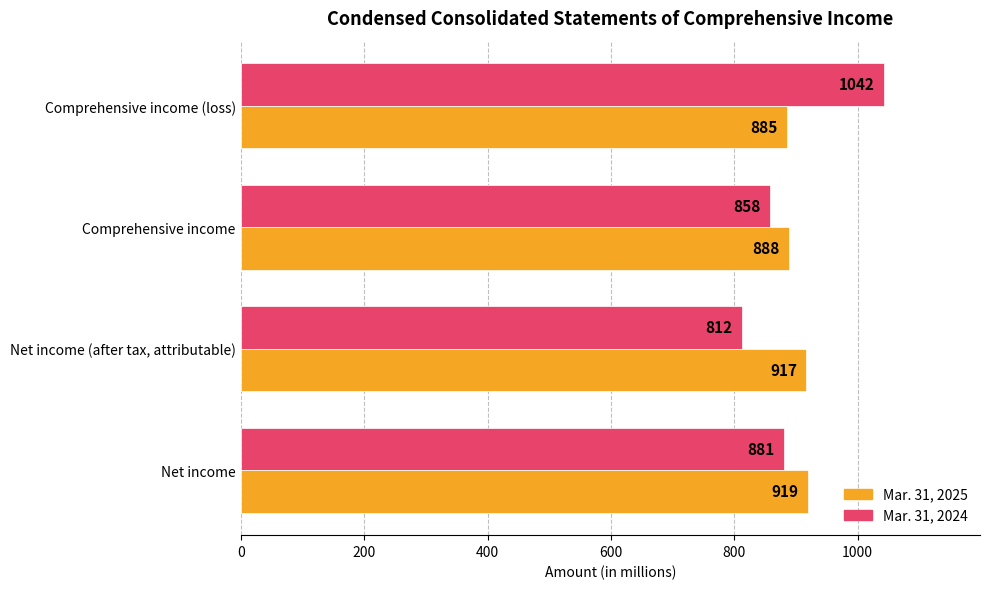

Is it true that Mar. 31, 2024 equals 881 at Net income?

True